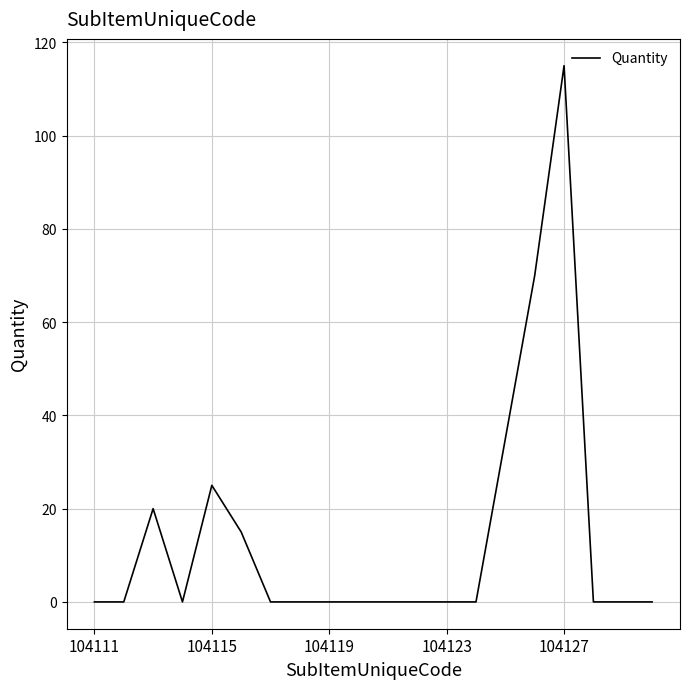

What is the maximum value shown in the chart?

115